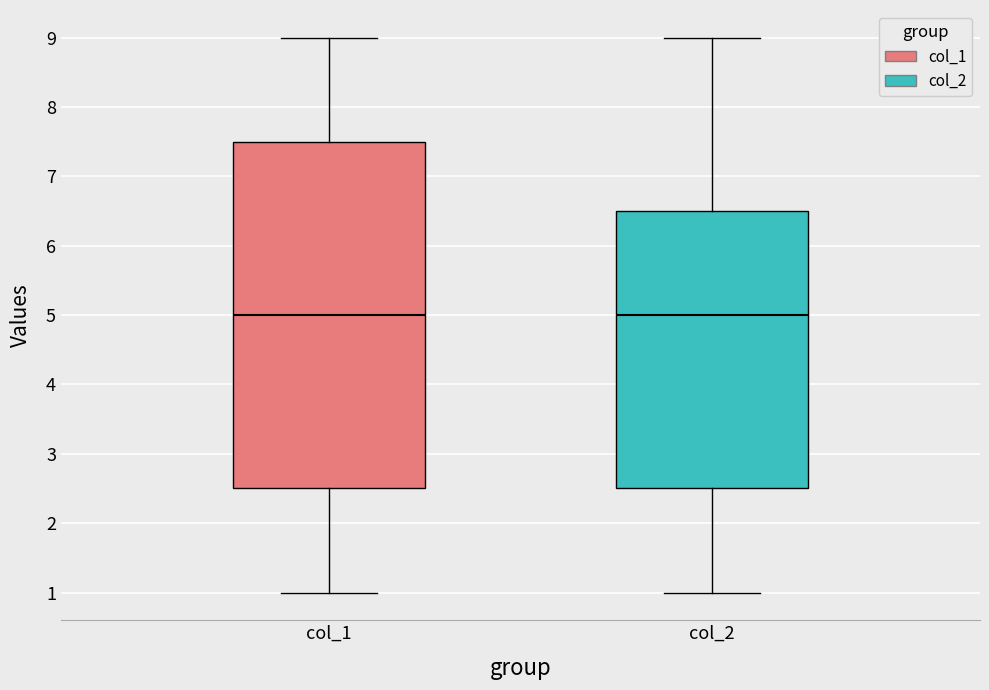

Reading left to right, read every box against the y-axis: the position of its median line, the range the box covers, and the ends of its whiskers. The values are not printed on the chart, so give them approximately, as read against the axis.

col_1: median 5.0, box 2.5 to 7.5, whiskers 1.0 to 9.0
col_2: median 5.0, box 2.5 to 6.5, whiskers 1.0 to 9.0